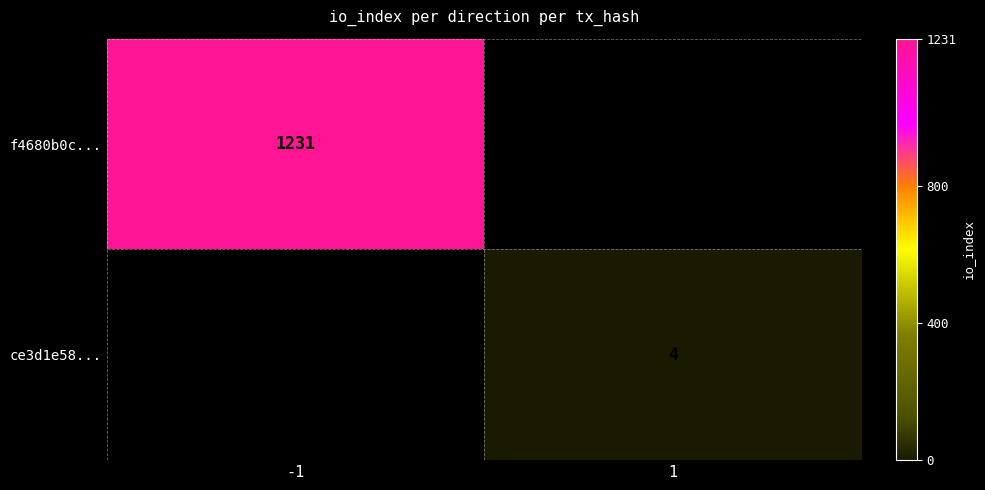

Count the number of categories in the chart.

2